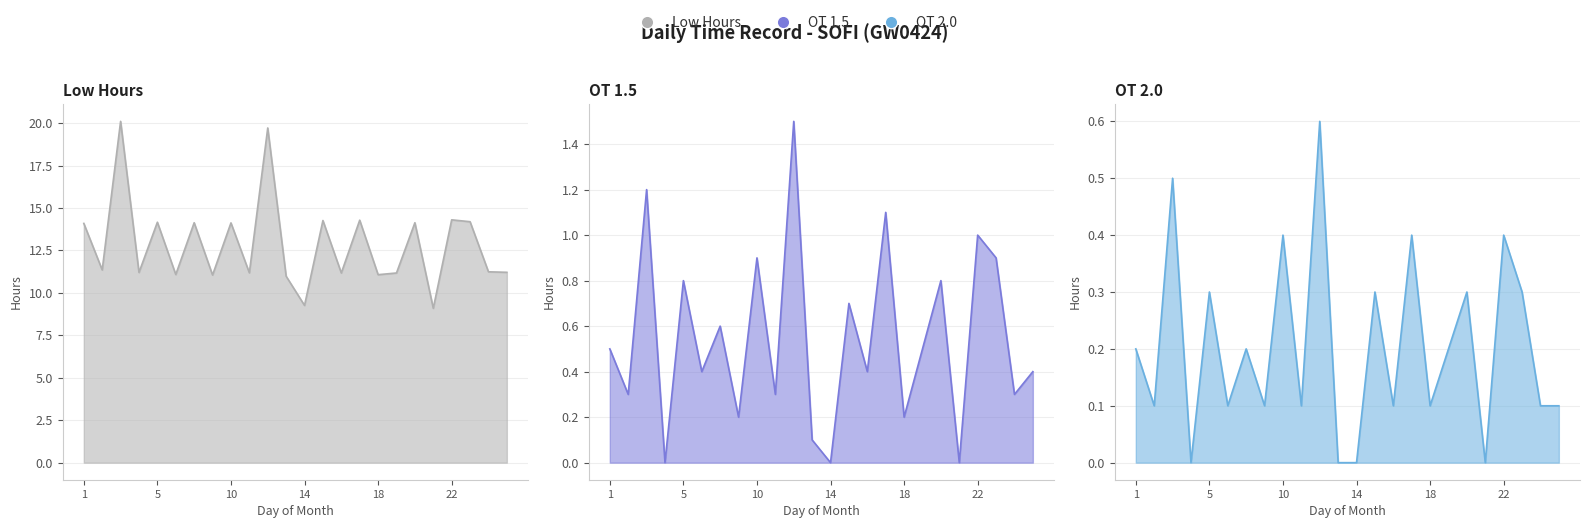

In Low Hours, how many points are lower than both neighbors (excluding endpoints)?

9